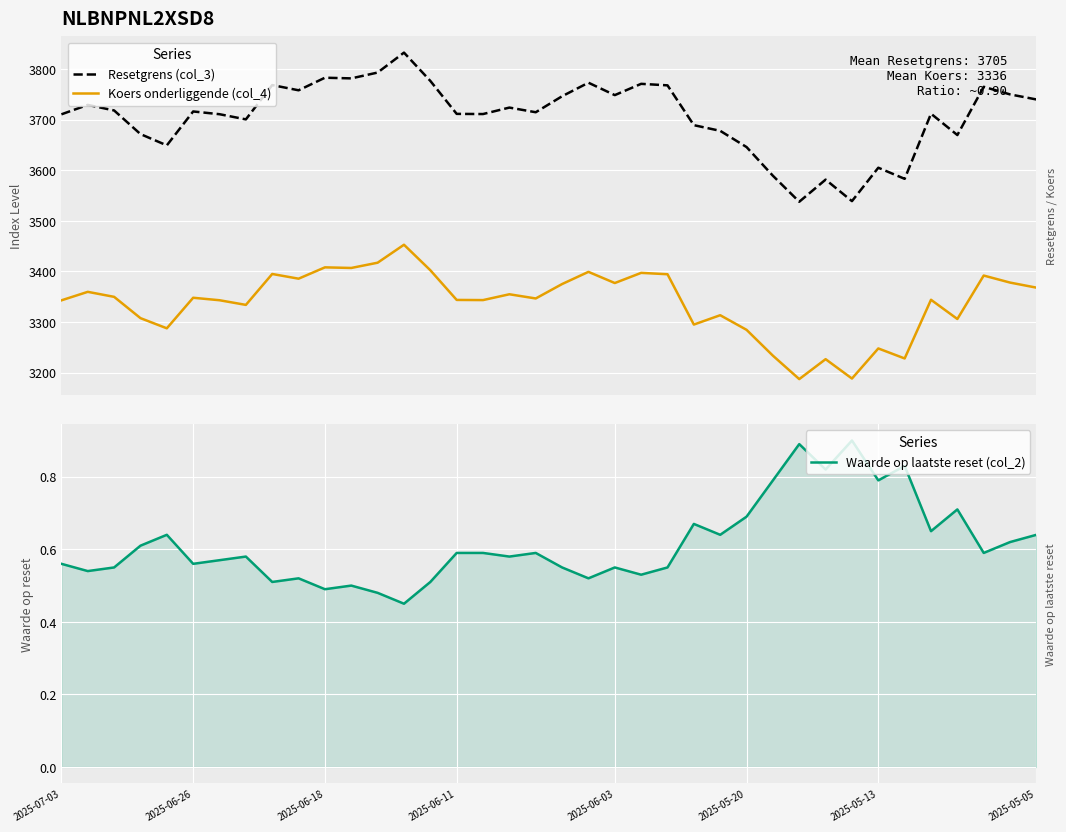

True or false: Waarde op laatste reset (col_2) and Koers onderliggende (col_4) intersect in this chart.

False